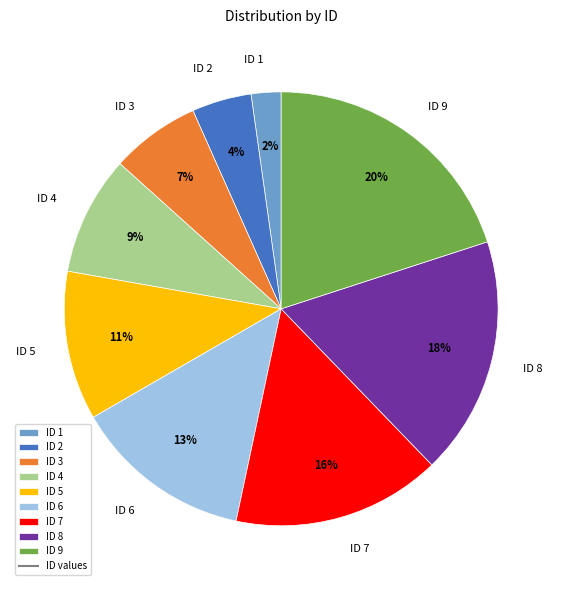

Is there a majority slice in this chart?

No